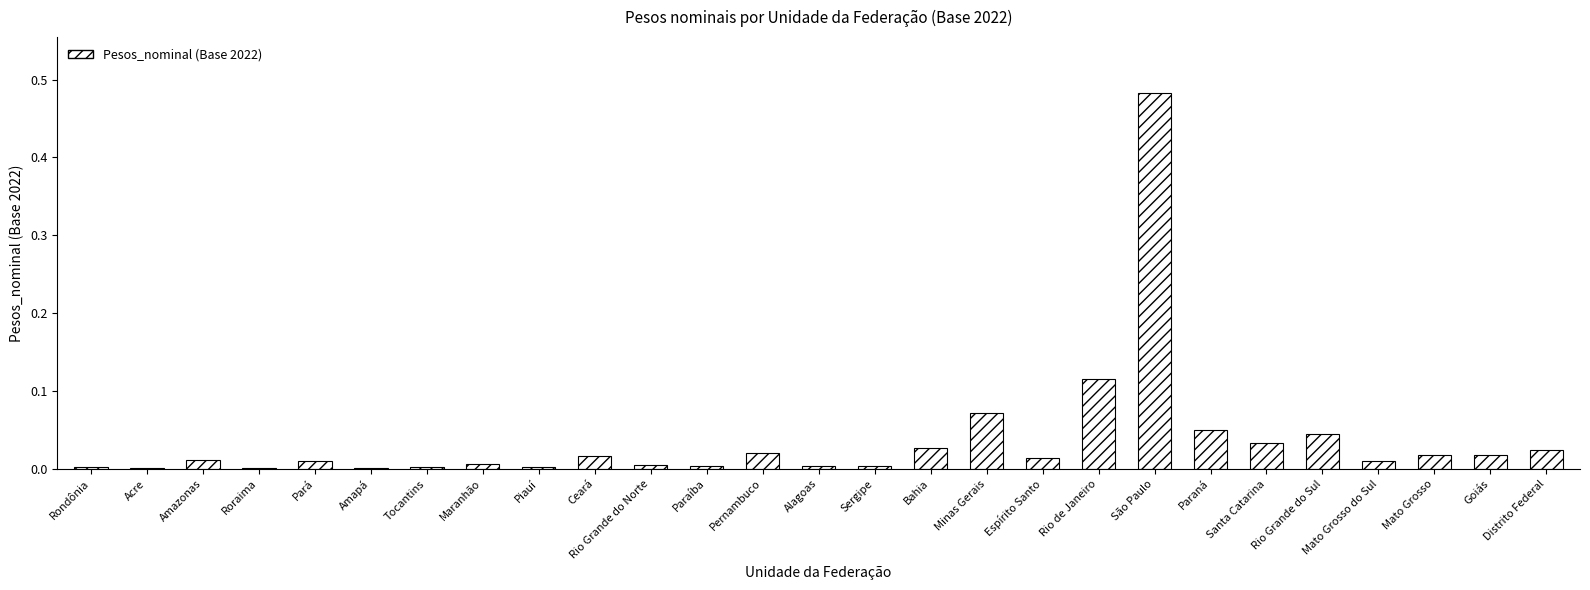

Is it true that the value at Paraná is 0.1?

False